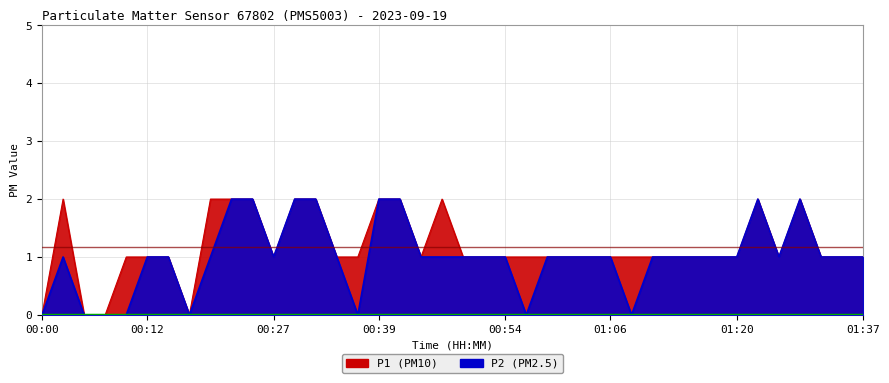

What position from the right is 01:01?

15